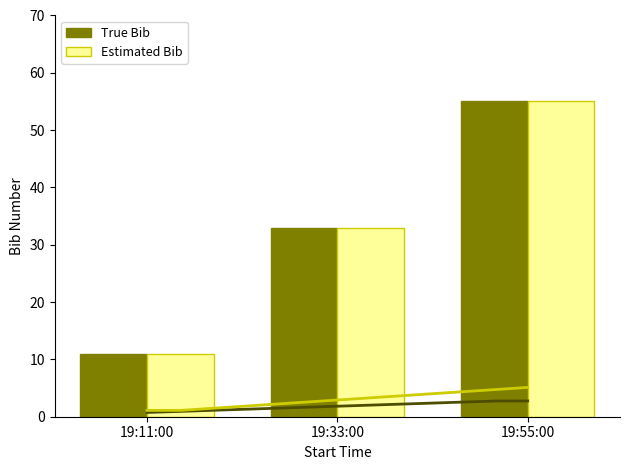

True or false: True Bib has a value of 22 at 19:55:00.

False